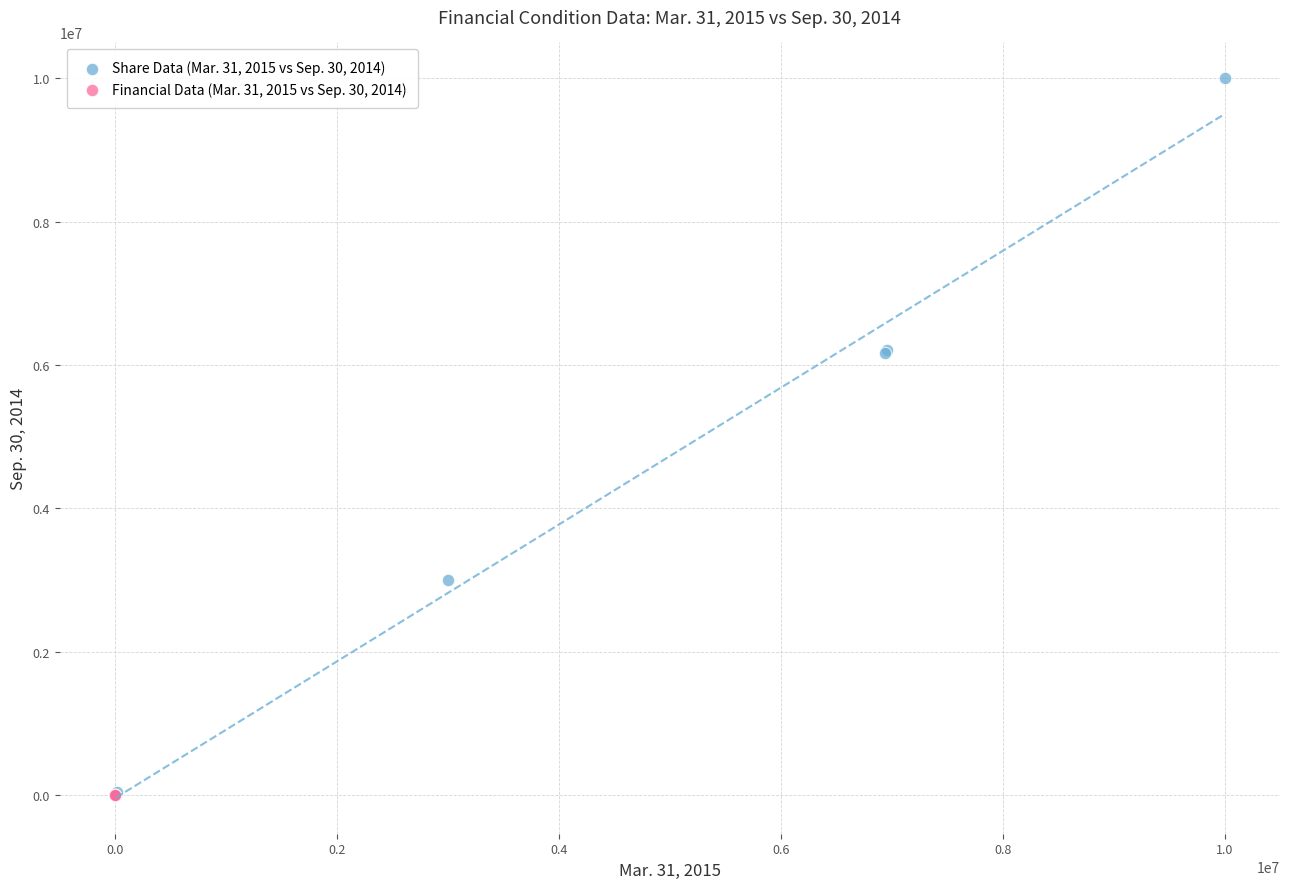

Which series contains the highest Y value?

Share Data (Mar. 31, 2015 vs Sep. 30, 2014)